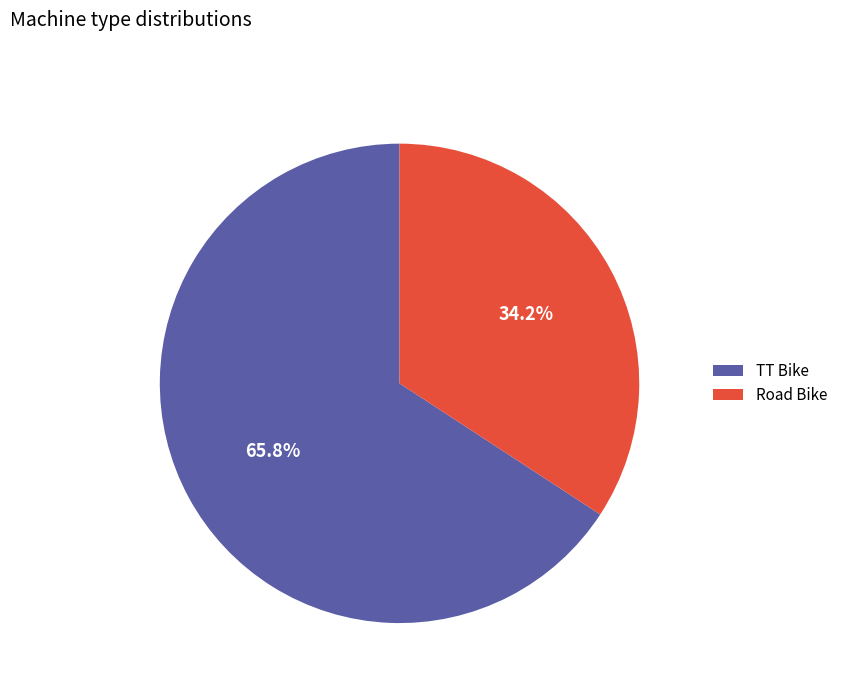

To the nearest percent, what portion does TT Bike represent?

66%